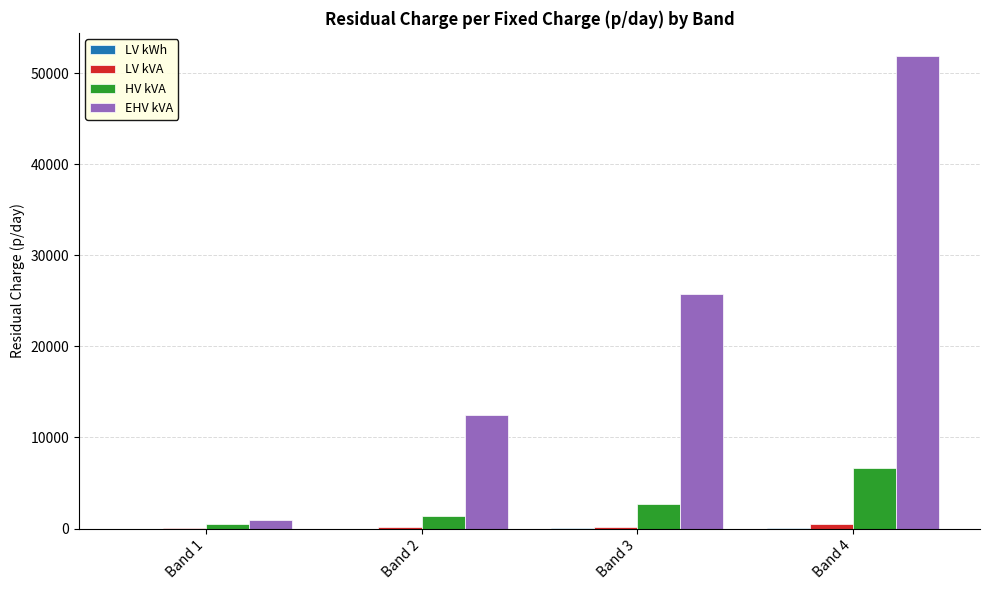

Where is EHV kVA nearest to the value 26400?

Band 3